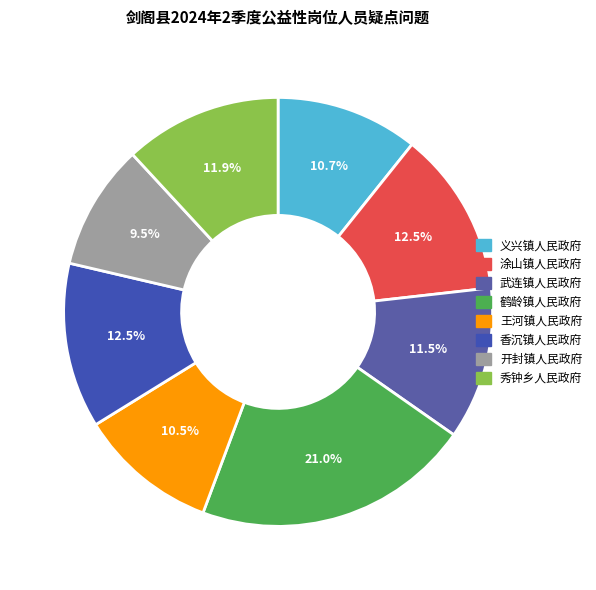

Is there any slice that represents more than half of the pie?

No